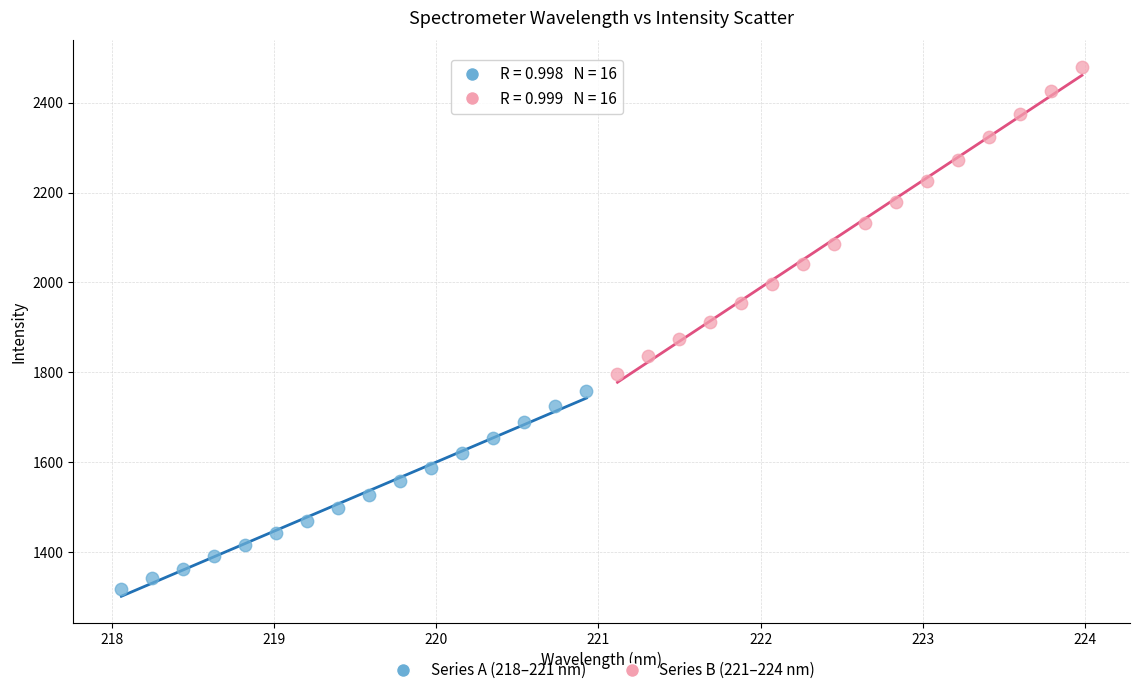

Which series reaches the minimum Y coordinate?

Series A (218–221 nm)